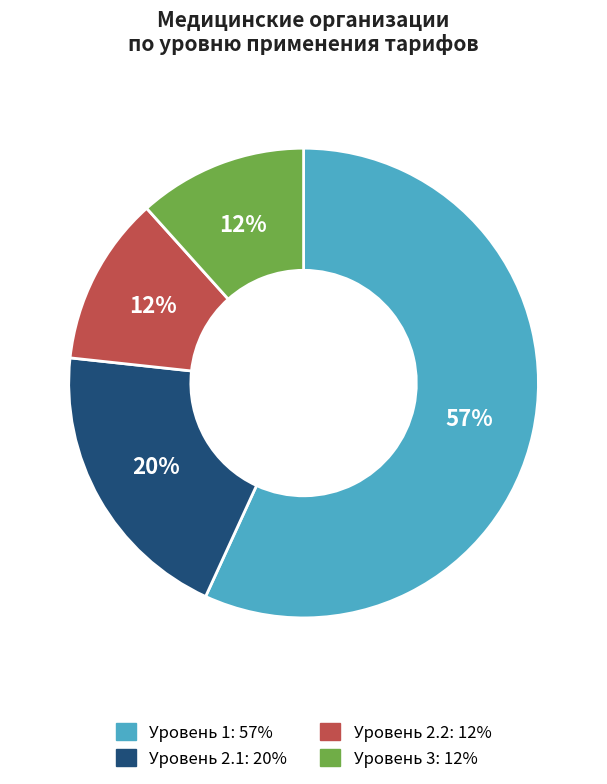

To the nearest percent, what is the difference between the largest and smallest slice percentages?

45%